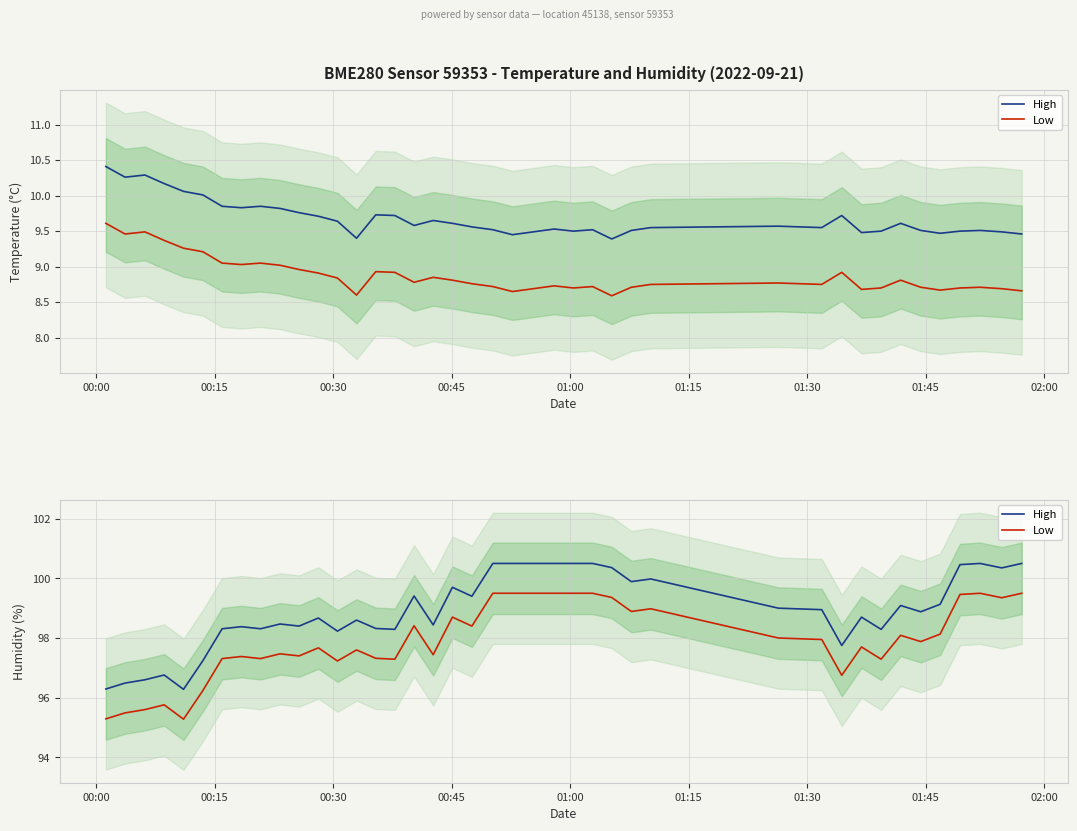

Rank the series at 00:00 from lowest to highest value.

Low, High